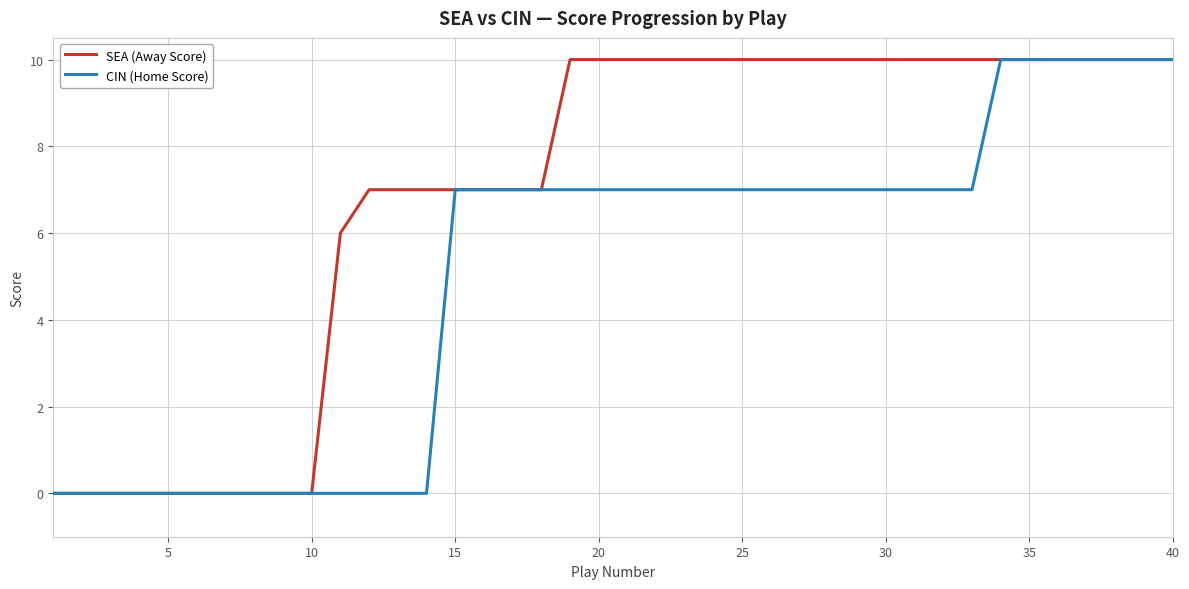

Which series has the largest total across all categories?

SEA (Away Score)